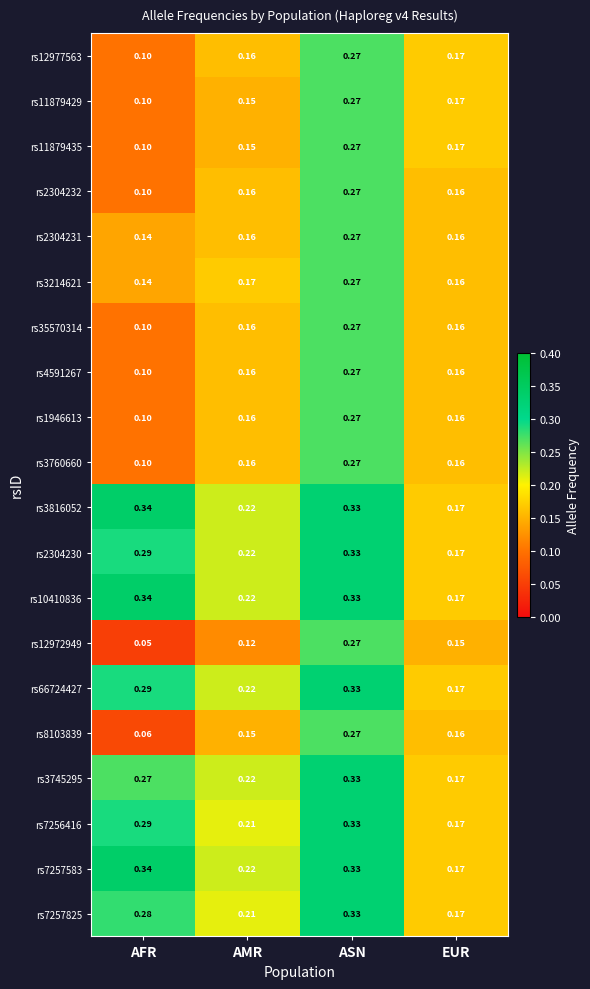

At which label is rs1946613 closest to 0?

AFR